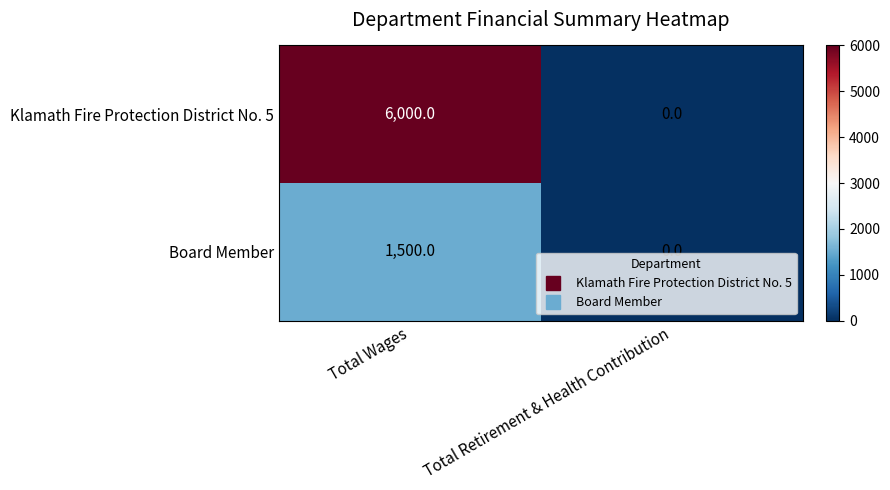

True or false: Klamath Fire Protection District No. 5 has a value of 0 at Total Retirement & Health Contribution.

True